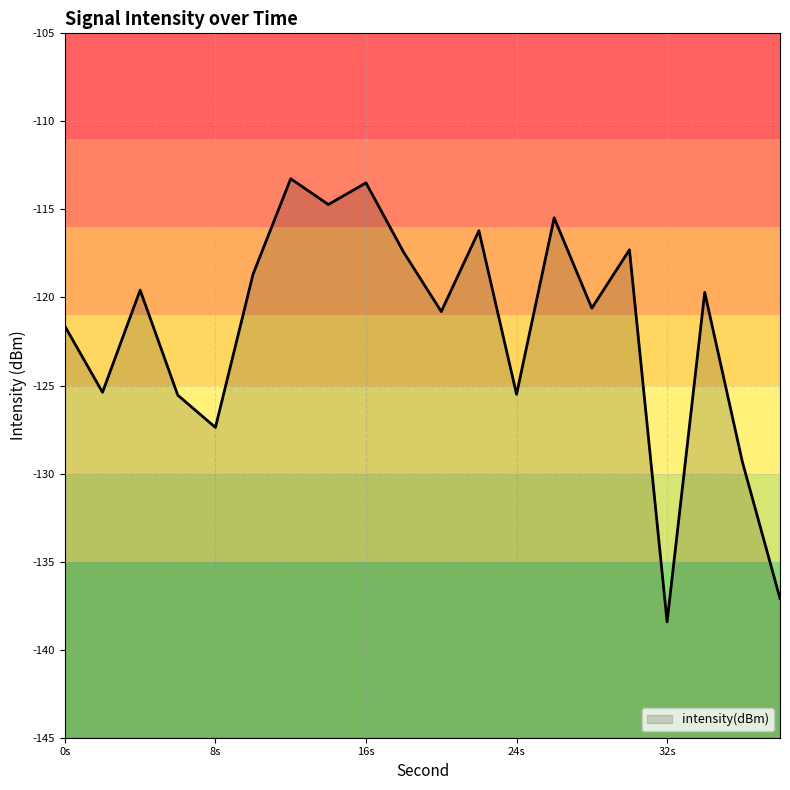

True or false: there are more than 0 points higher than both neighbors.

True